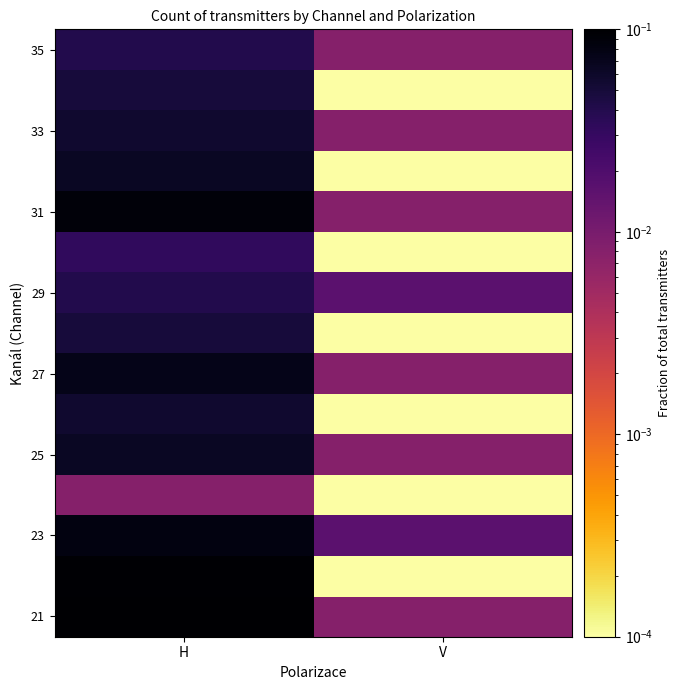

Which category has the highest value across all series?

H